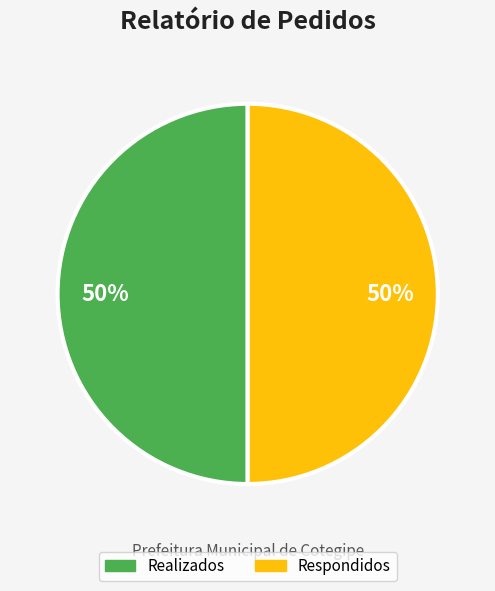

To the nearest percent, what is the average slice percentage?

50%